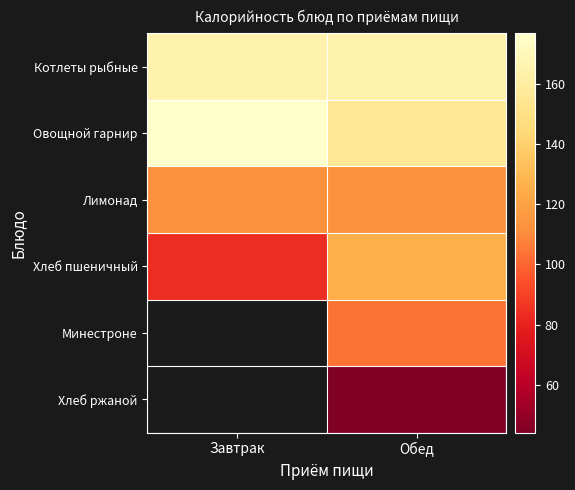

At which label does Котлеты рыбные reach its minimum?

Завтрак